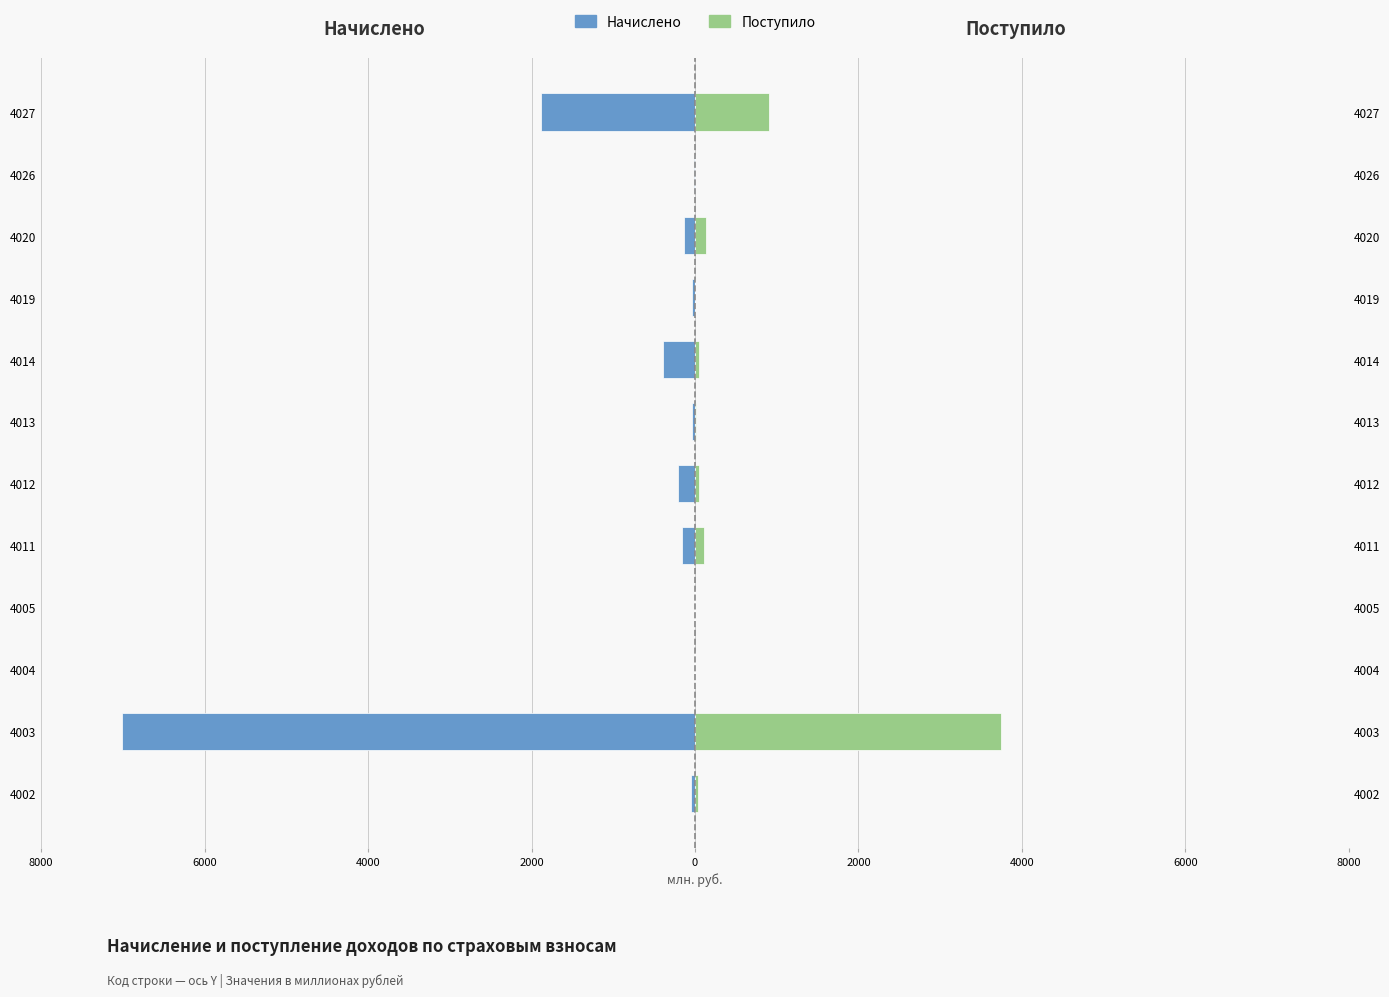

How many values in the Начислено series exceed -45?

5